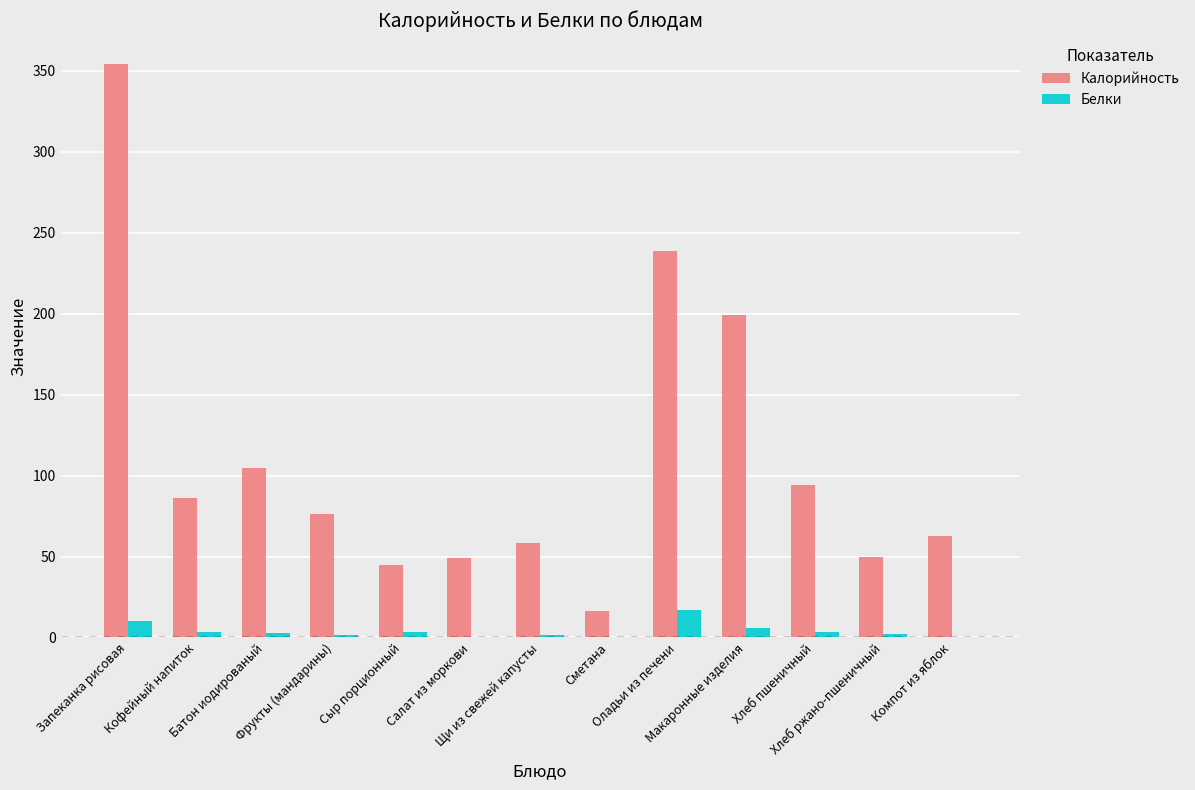

What are all the series names shown in the legend?

Калорийность, Белки